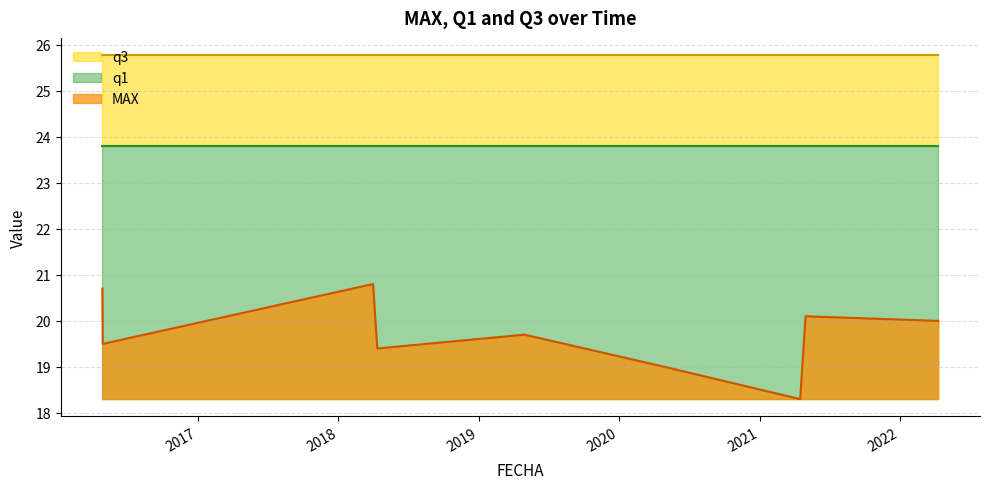

True or false: q1 has a value of 7.3 at 2021-04-16.

False